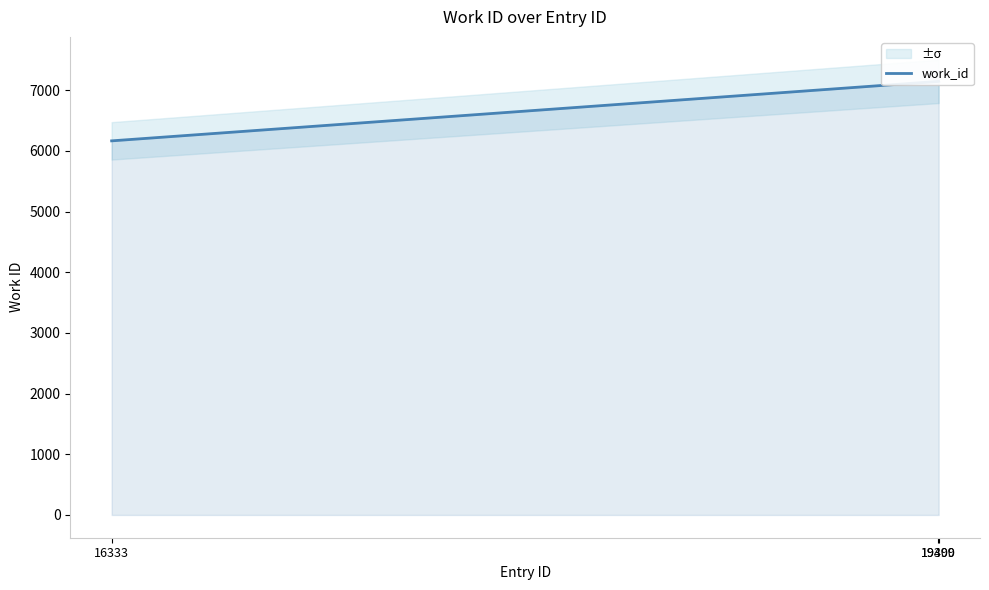

What is the sum of all values?

20459